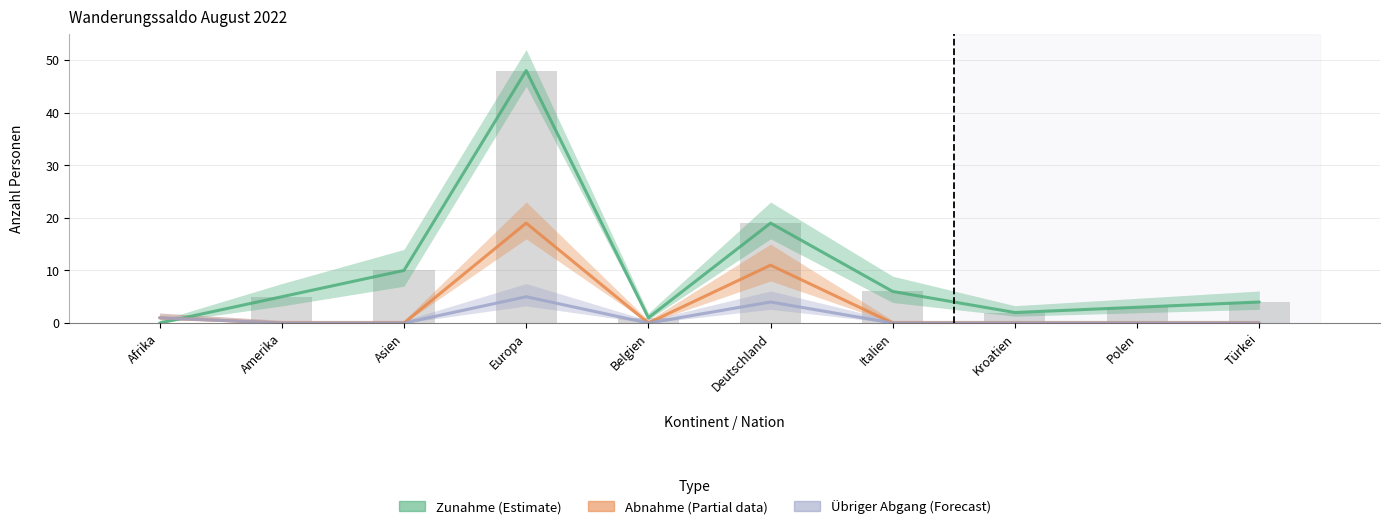

Which series changed the most between Deutschland and Italien?

Zunahme